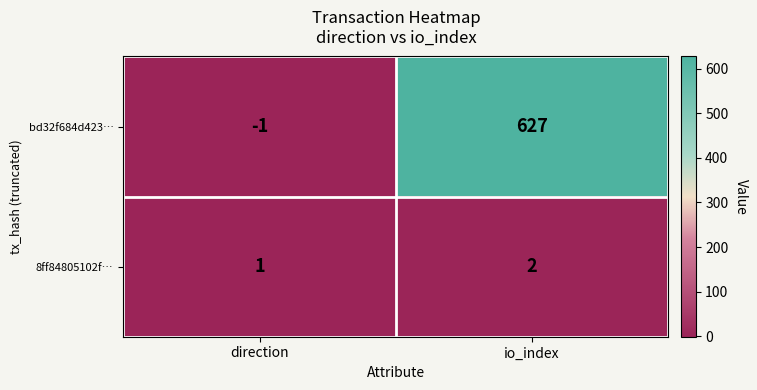

What is the sum of the 8ff84805102f… values at direction and io_index?

3